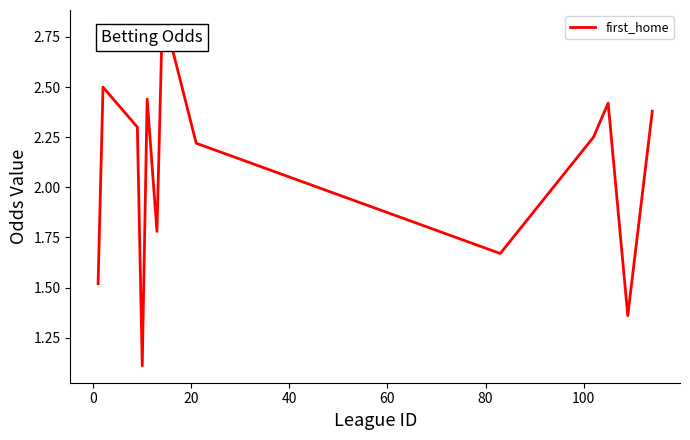

What is the smallest value displayed?

1.1